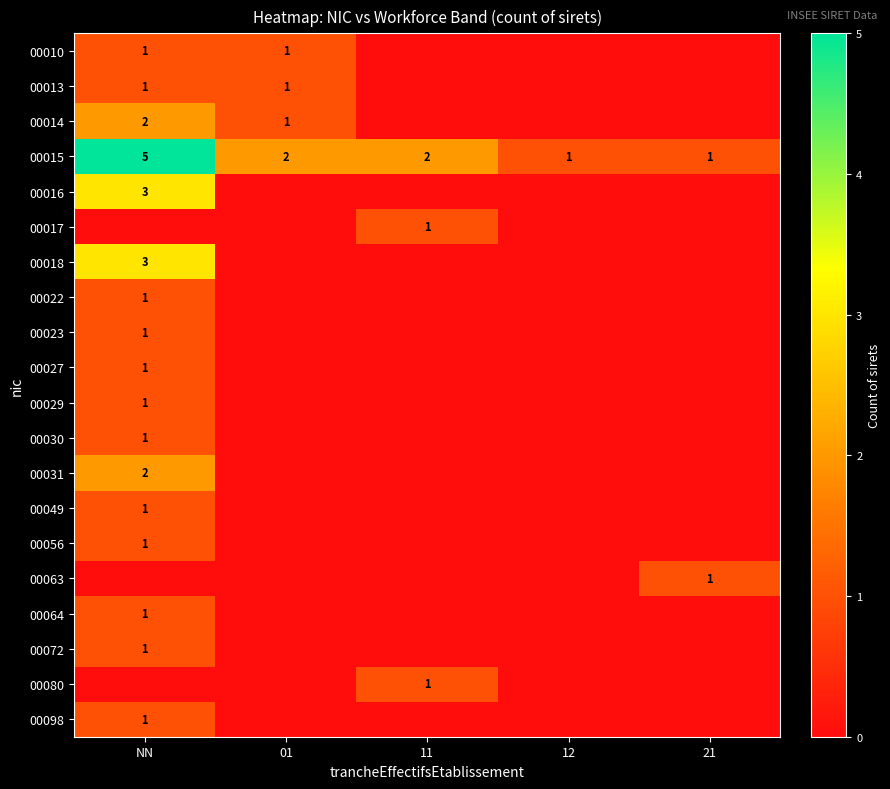

The value of 00010 at NN is 1. True or false?

True